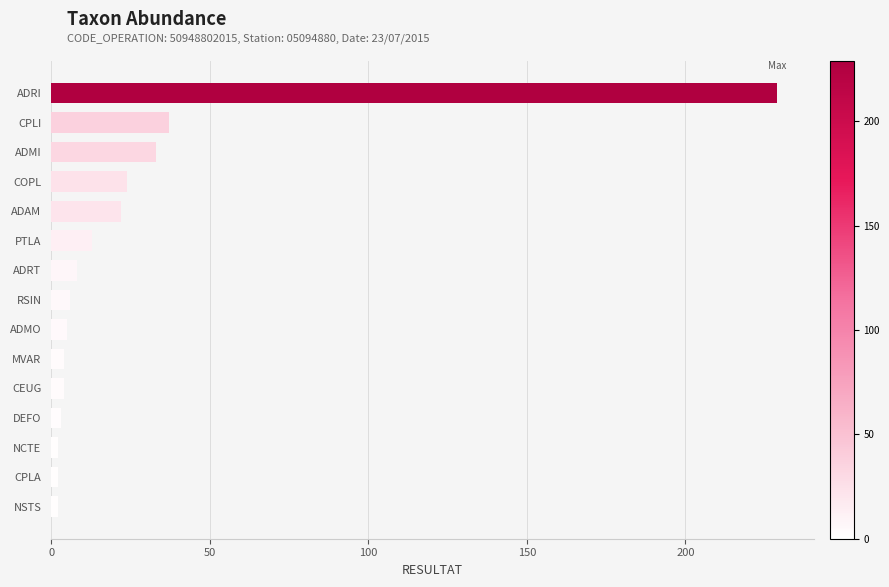

What position from the bottom is ADAM?

11